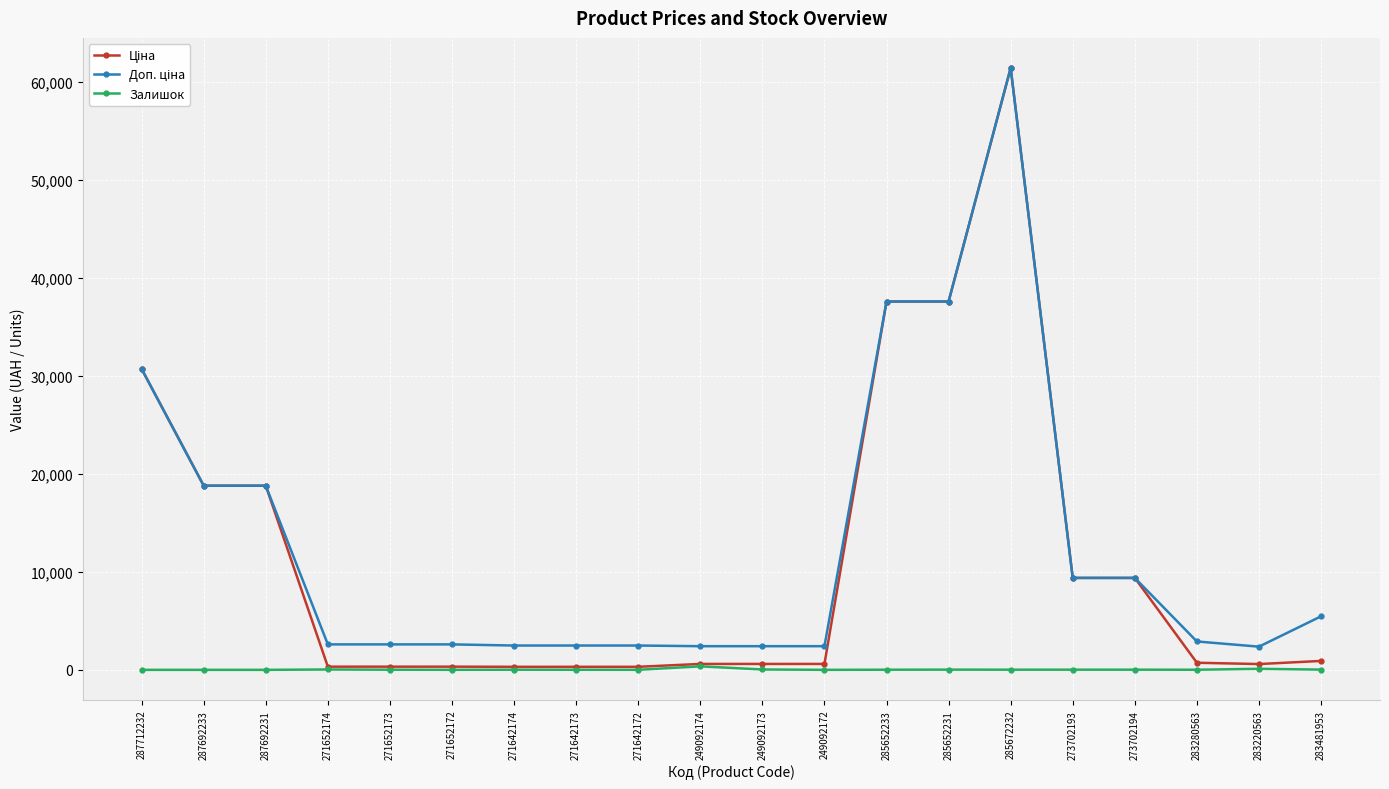

At which category is the sum across all series the highest?

285672232